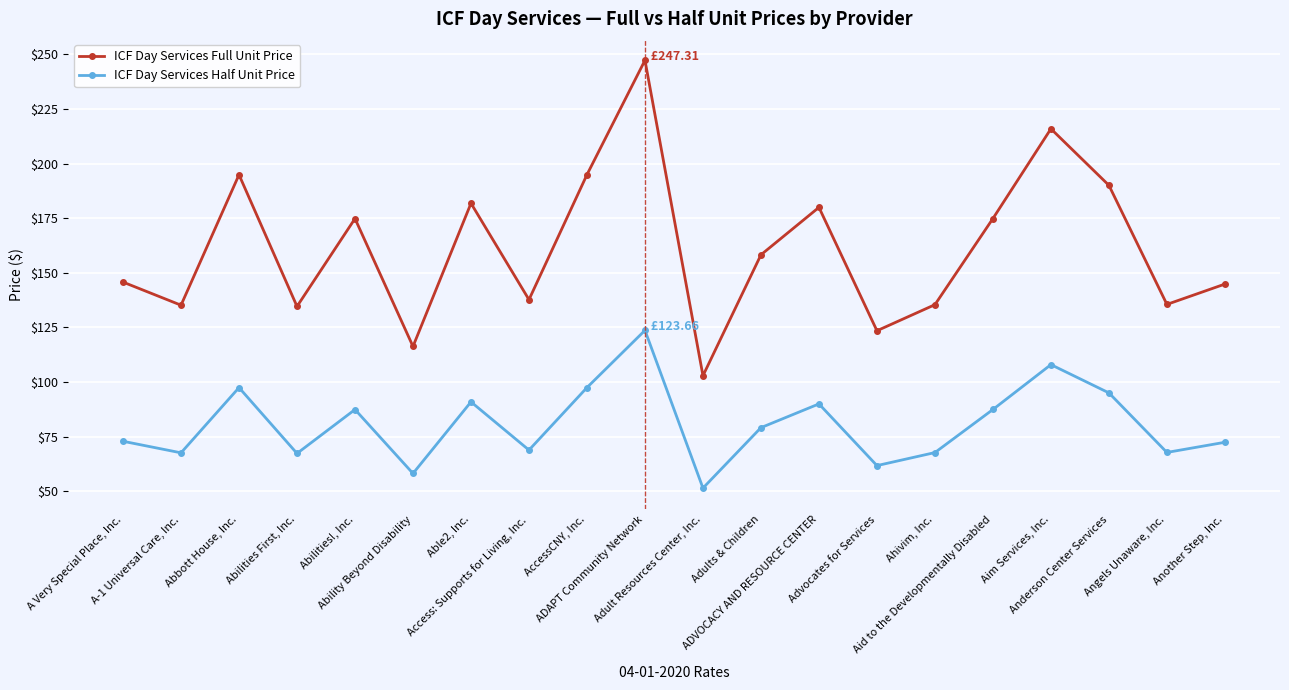

What is the sum of the ICF Day Services Half Unit Price values at Another Step, Inc. and A Very Special Place, Inc.?

145.3